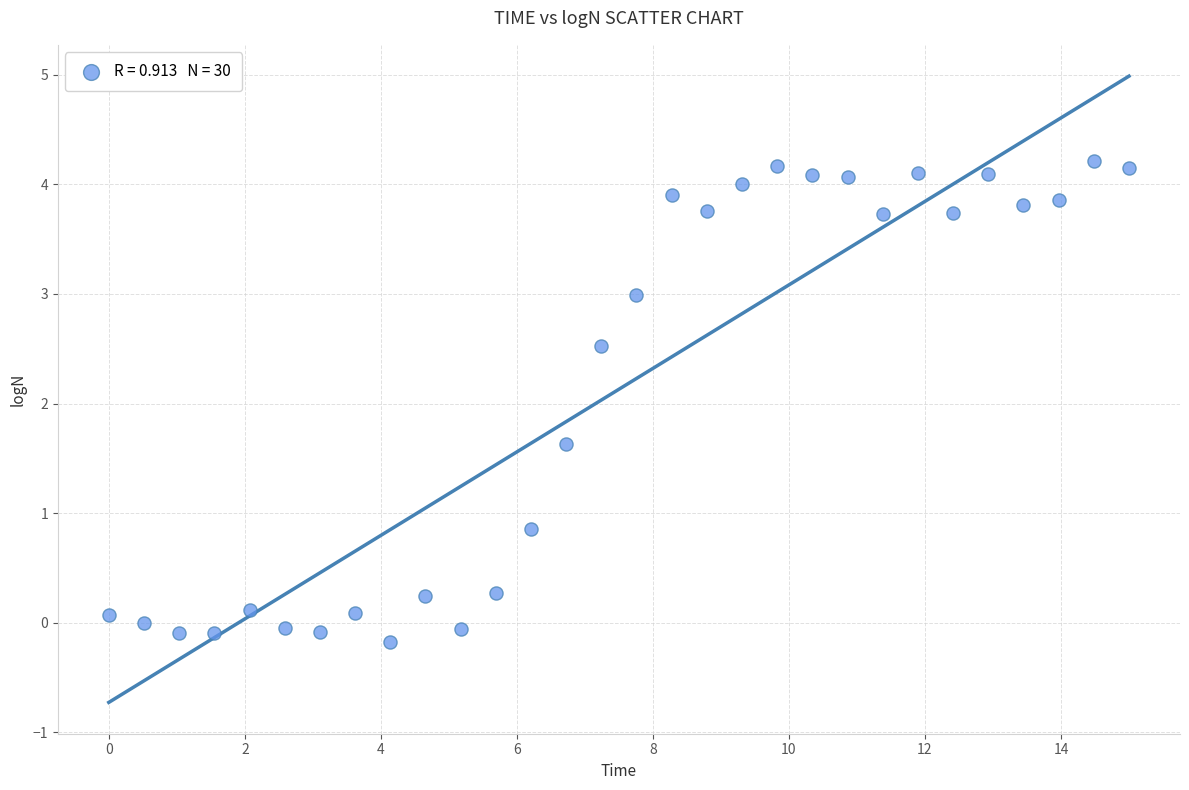

What is the range of X values (max minus min)?

15.0